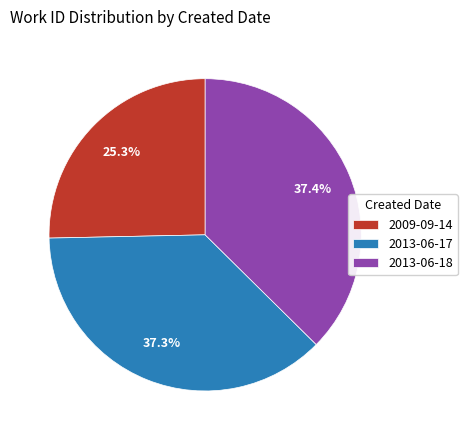

What percentage is the 2013-06-17 slice, to the nearest percent?

37%